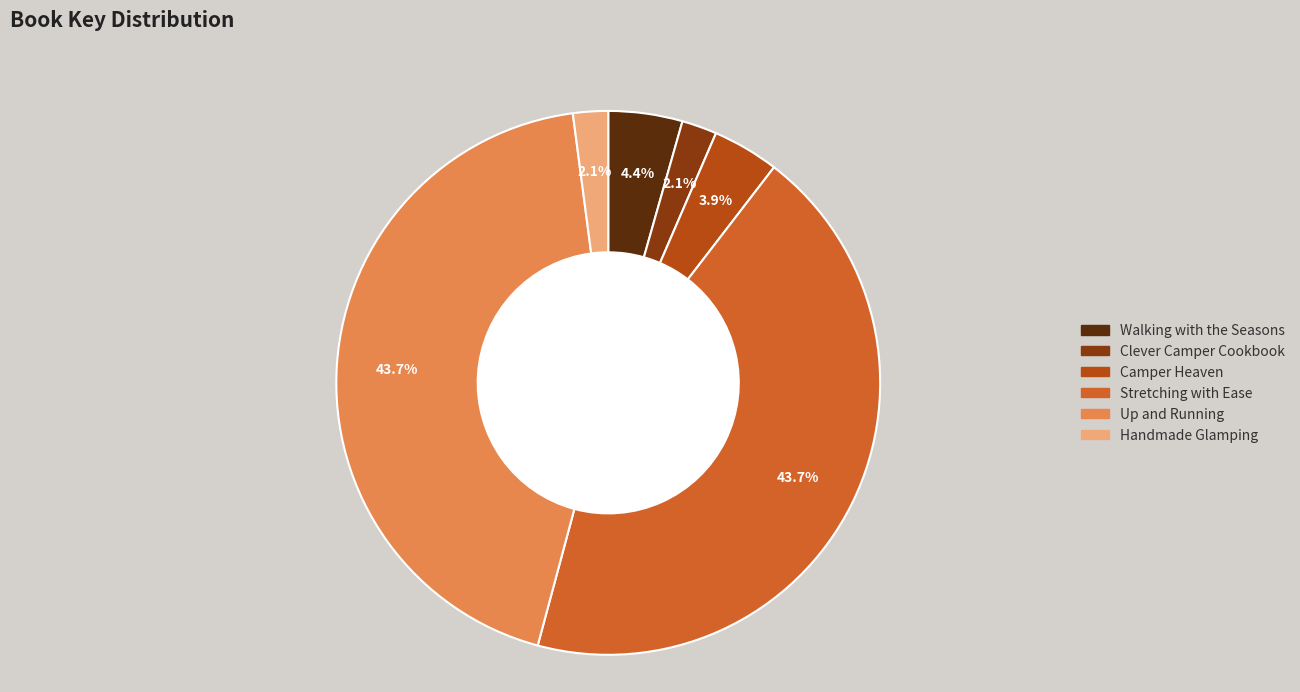

Is there a majority slice in this chart?

No